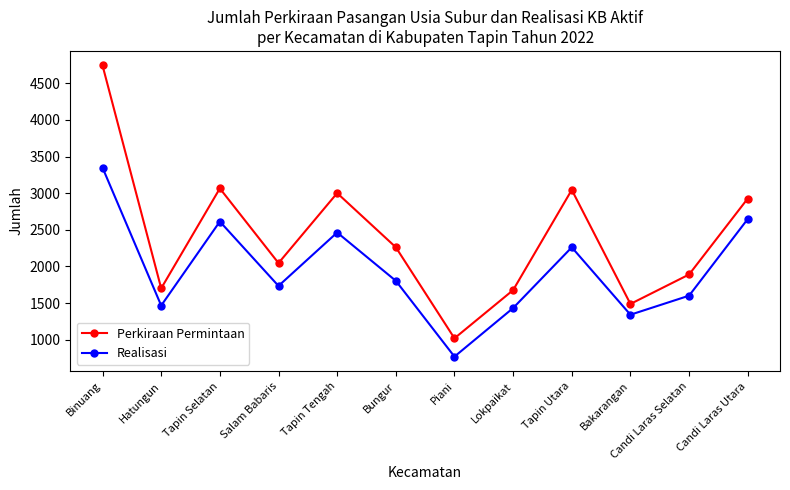

At which category does Realisasi reach its first local peak?

Tapin Selatan